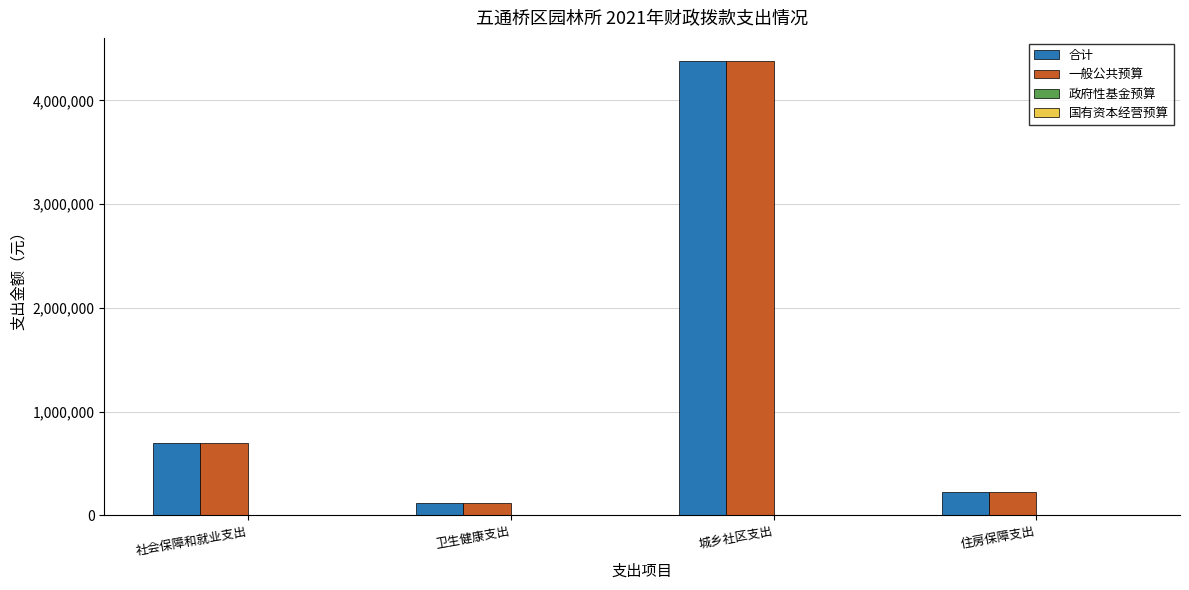

What position from the left is 城乡社区支出?

3